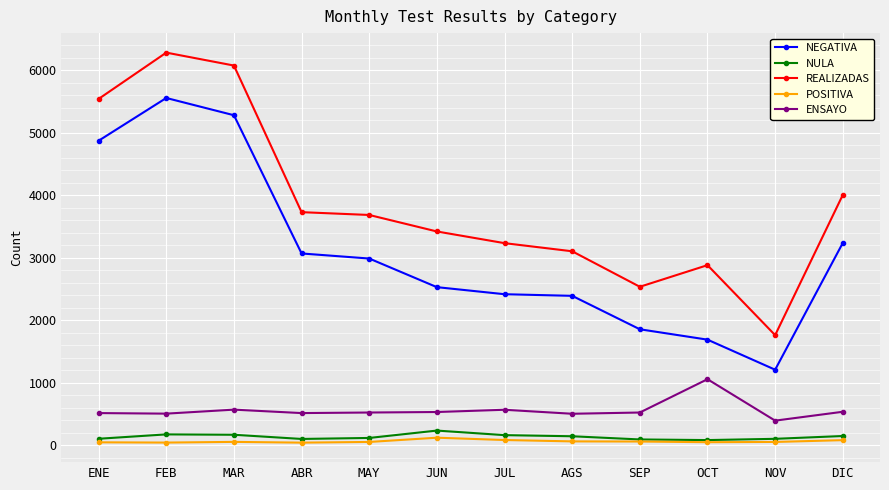

What is the maximum value for NEGATIVA?

5558